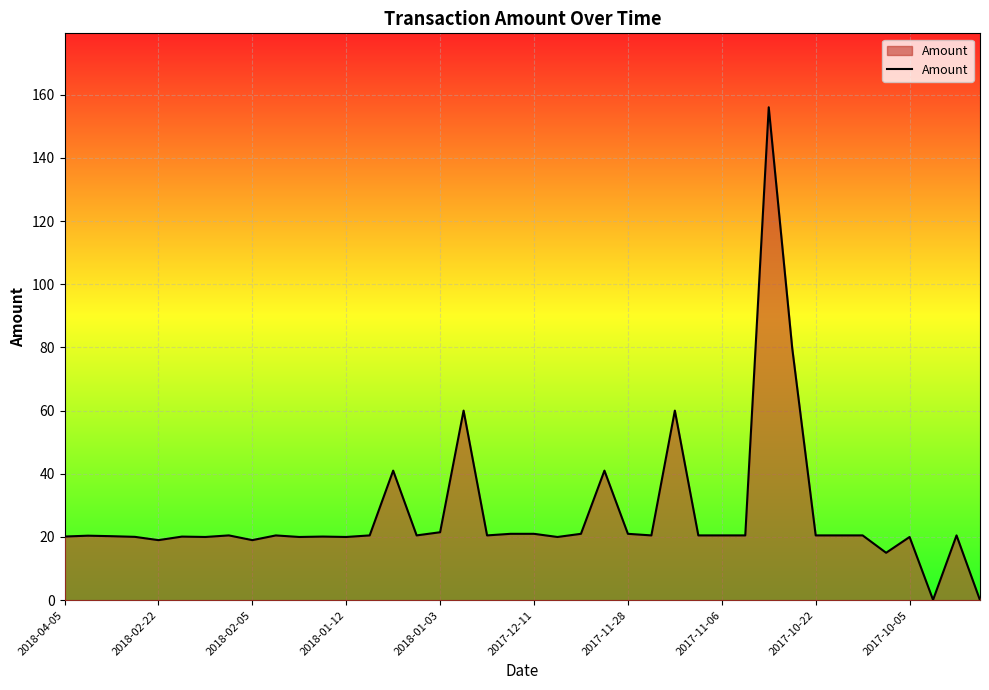

What is the difference between the maximum and minimum values?

156.0